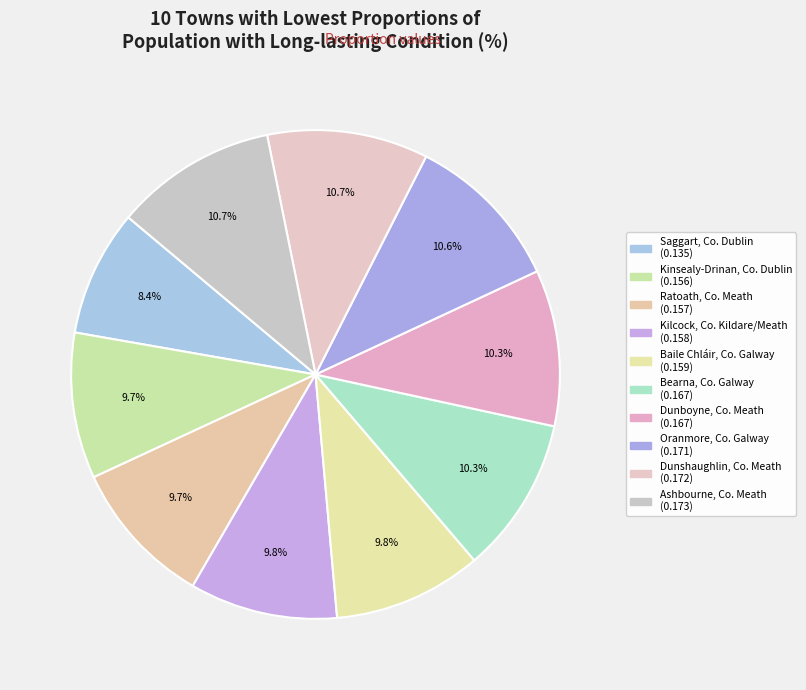

What is the smallest slice in the pie chart?

Saggart, Co. Dublin